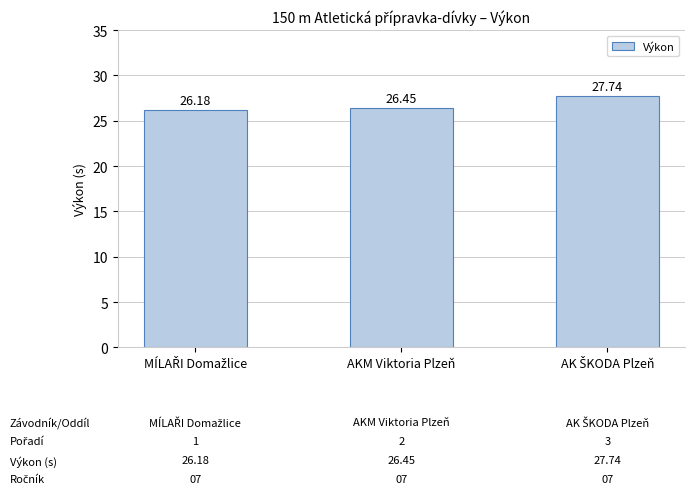

What is the label of the 2nd bar from the left?

AKM Viktoria Plzeň